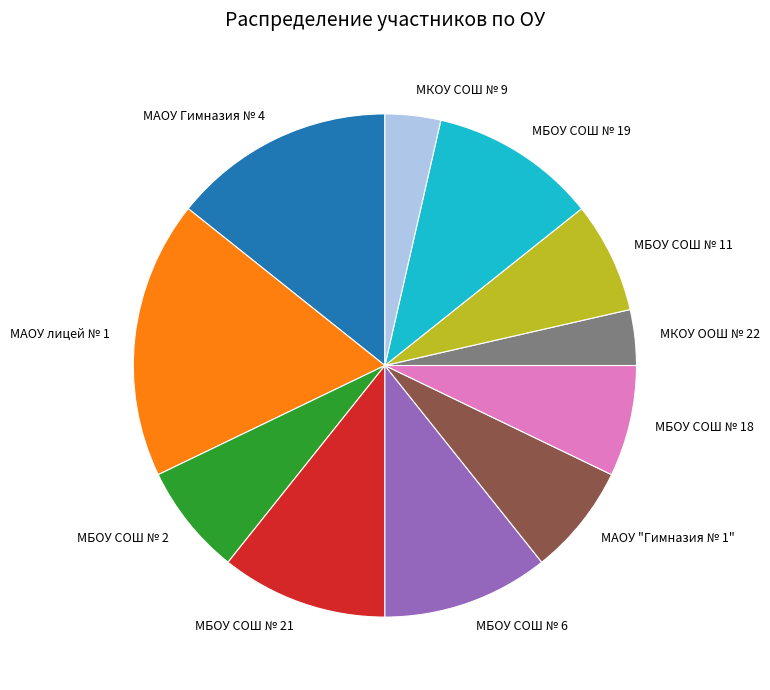

Do МАОУ Гимназия № 4 and МБОУ СОШ № 18 together represent more than half of the pie?

No